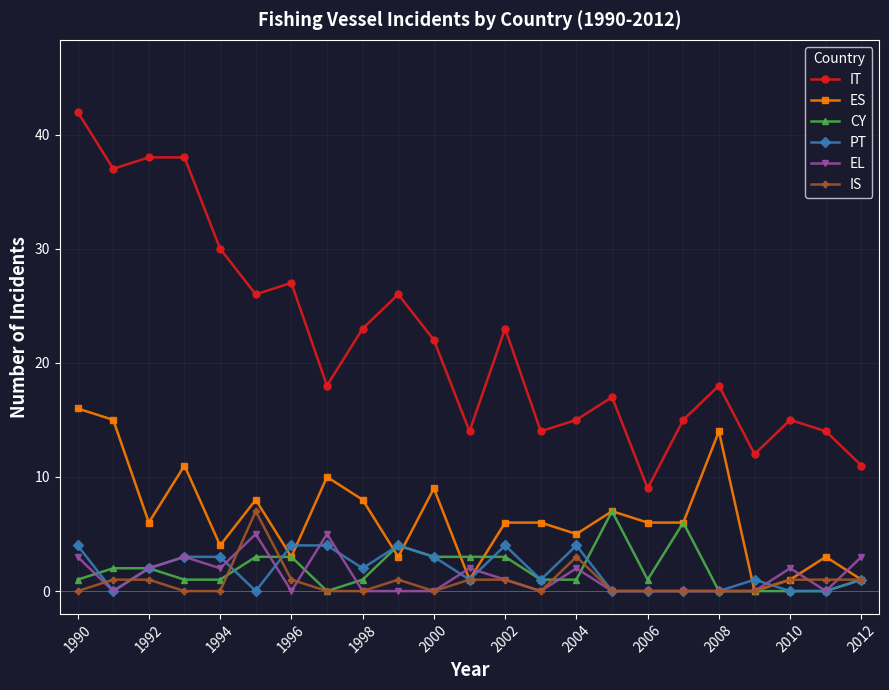

Which series has the largest total across all categories?

IT